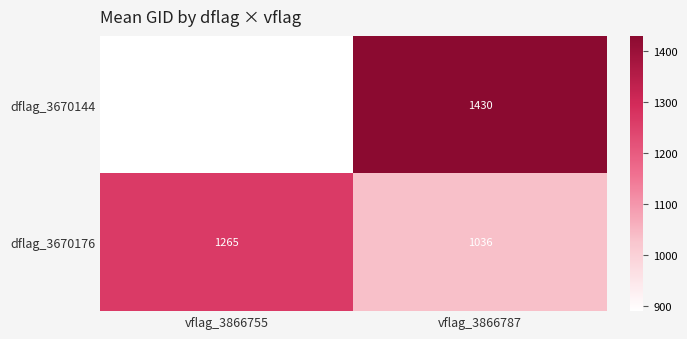

True or false: dflag_3670144 has a value of 1327 at vflag_3866755.

False